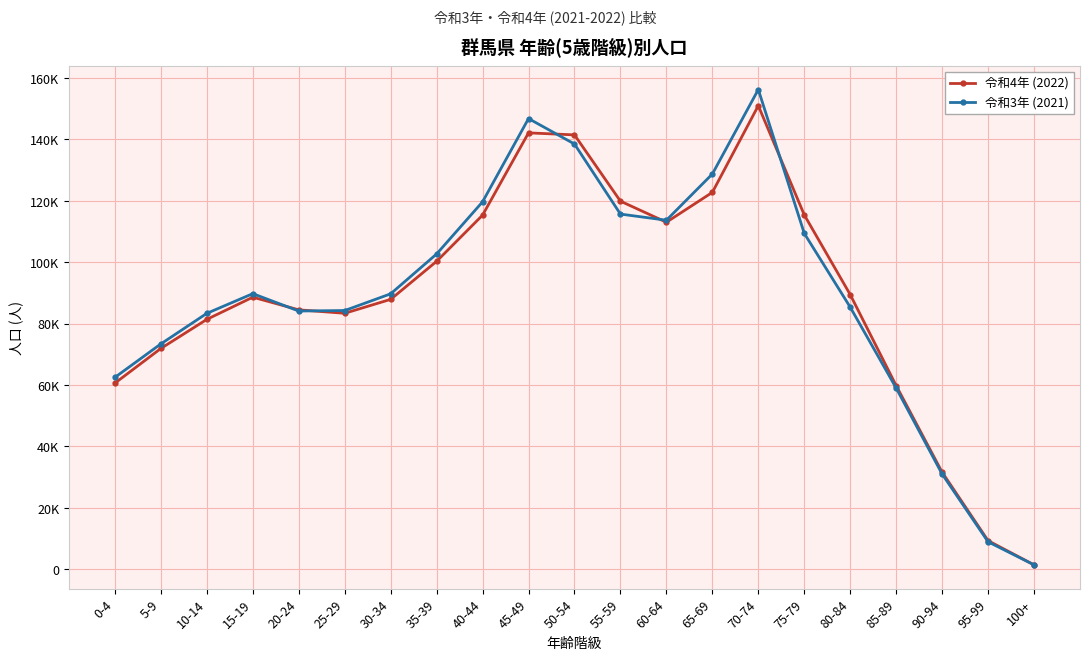

What are all the series names shown in the legend?

令和4年 (2022), 令和3年 (2021)